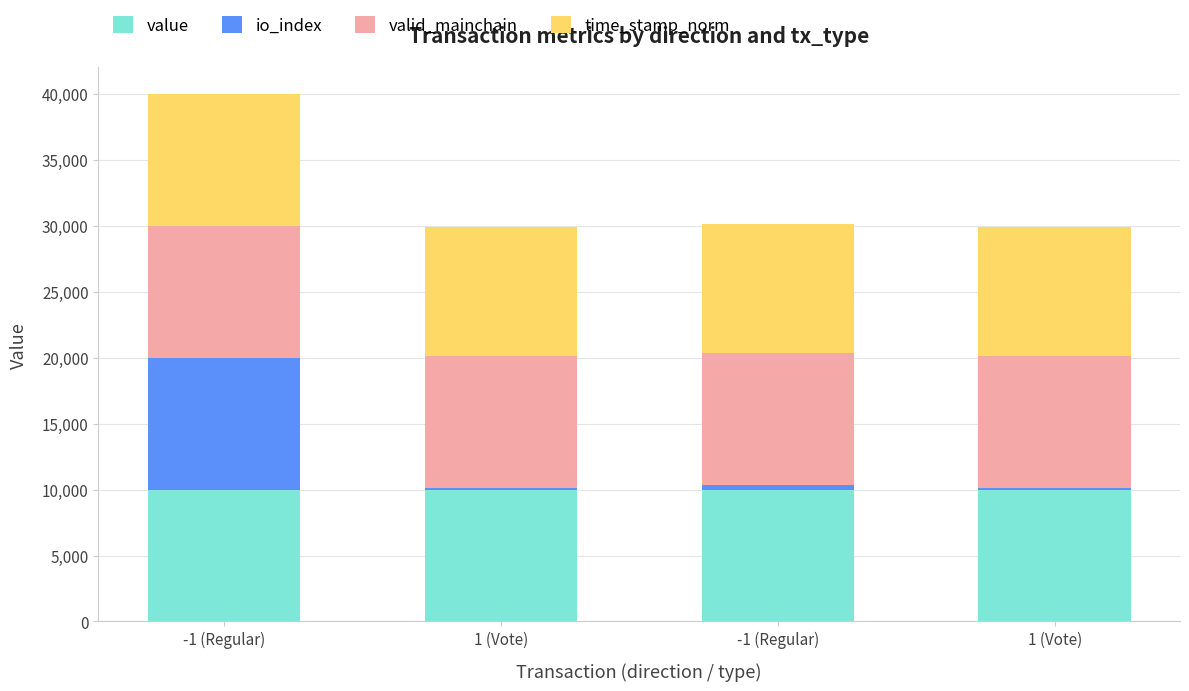

List the series in order of their peak value, lowest first.

value, io_index, valid_mainchain, time_stamp_norm